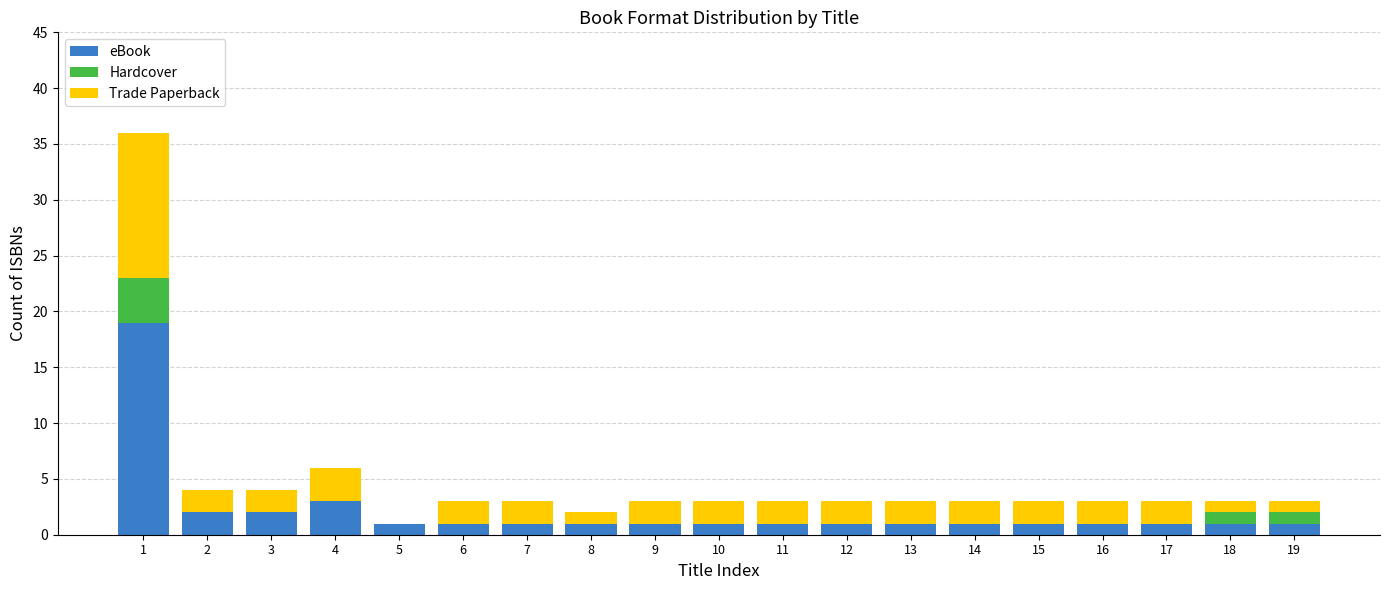

How many data points does each series have?

19